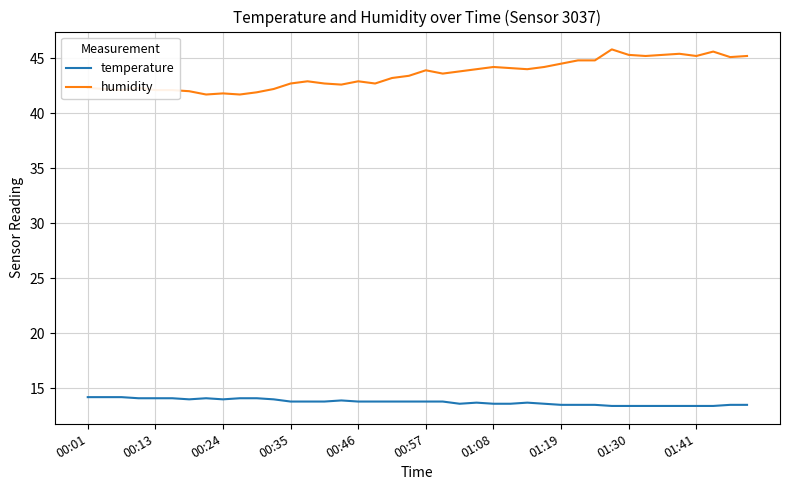

True or false: humidity has more than 0 points higher than both neighbors.

True